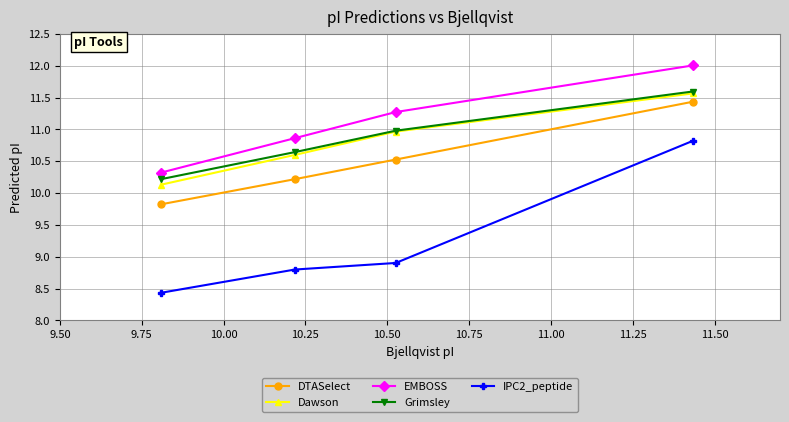

What is the minimum value shown in the chart?

8.4